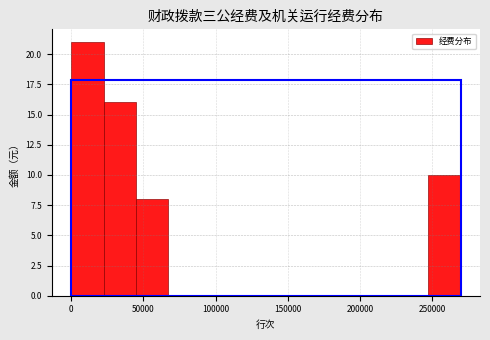

Reading left to right, transcribe this chart: for each bar, give the range it covers on the x-axis and its height. Neither the bar edges nor the heights are printed on the chart, so give them approximately, as read against the axes.

0 to 20000: 21
20000 to 45000: 16
45000 to 65000: 8
65000 to 90000: 0
90000 to 110000: 0
110000 to 135000: 0
135000 to 155000: 0
155000 to 180000: 0
180000 to 200000: 0
200000 to 225000: 0
225000 to 245000: 0
245000 to 270000: 10